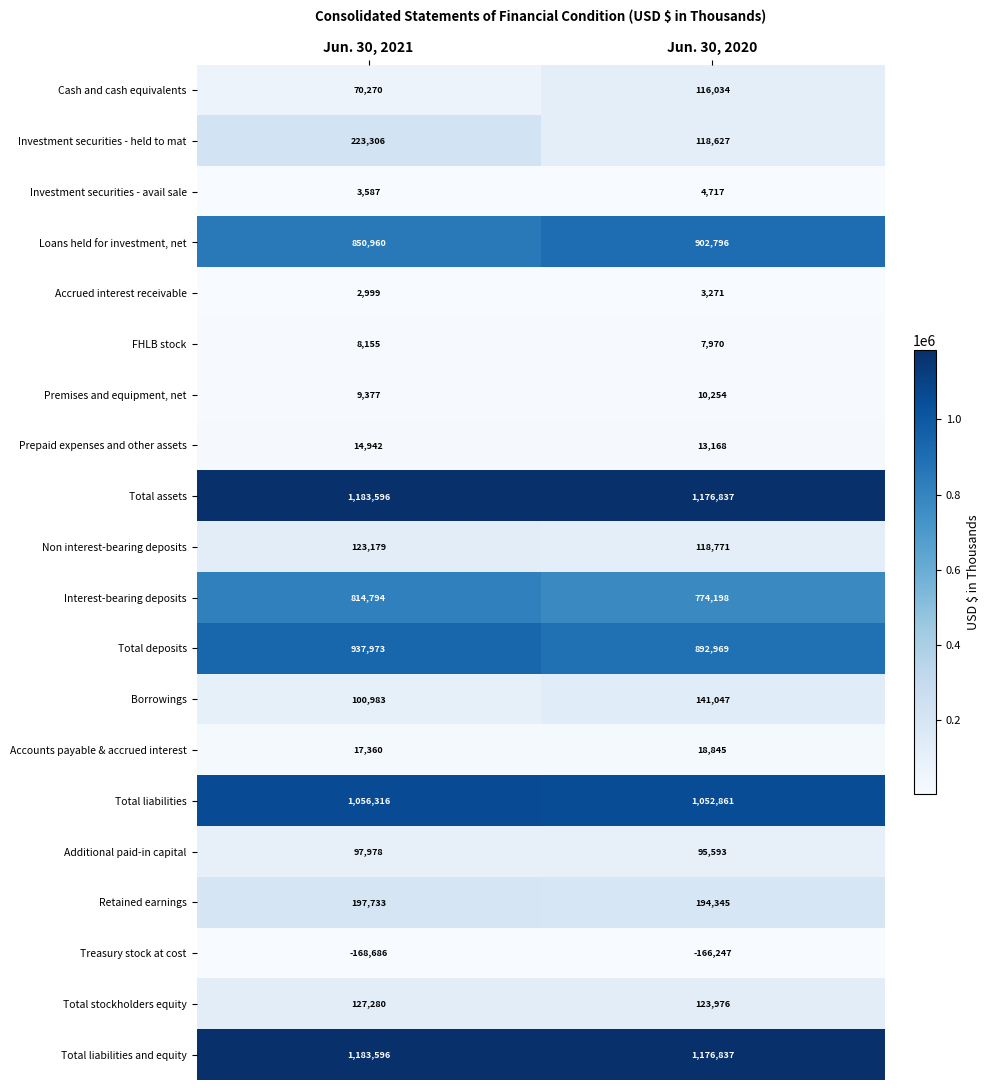

What is the difference between the highest and lowest values at Jun. 30, 2020?

1343084